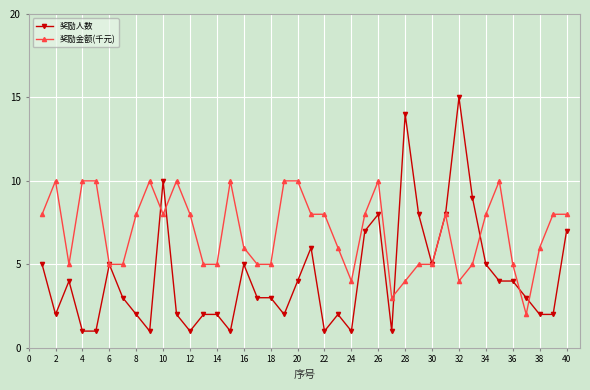

True or false: 奖励金额(千元) has more than 0 points higher than both neighbors.

True